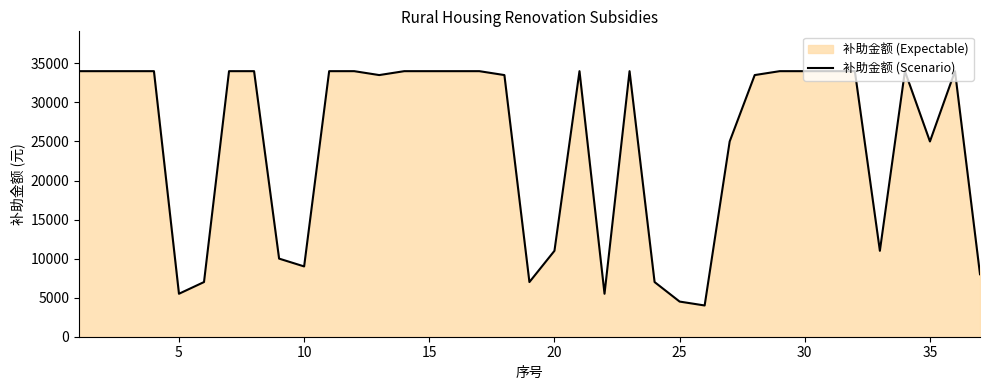

The value at 10 is 9000. True or false?

True